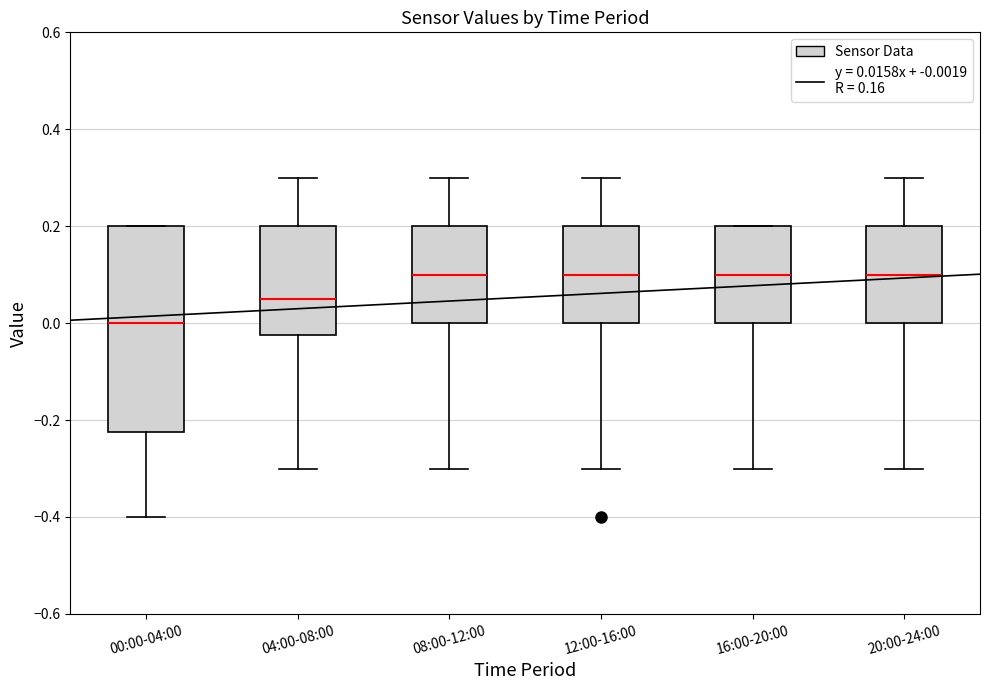

Reading left to right, read every box against the y-axis: the position of its median line, the range the box covers, and the ends of its whiskers. The values are not printed on the chart, so give them approximately, as read against the axis.

00:00-04:00: median 0.00, box -0.22 to 0.20, whiskers -0.40 to 0.20
04:00-08:00: median 0.06, box -0.02 to 0.20, whiskers -0.30 to 0.30
08:00-12:00: median 0.10, box 0.00 to 0.20, whiskers -0.30 to 0.30
12:00-16:00: median 0.10, box 0.00 to 0.20, whiskers -0.30 to 0.30
16:00-20:00: median 0.10, box 0.00 to 0.20, whiskers -0.30 to 0.20
20:00-24:00: median 0.10, box 0.00 to 0.20, whiskers -0.30 to 0.30